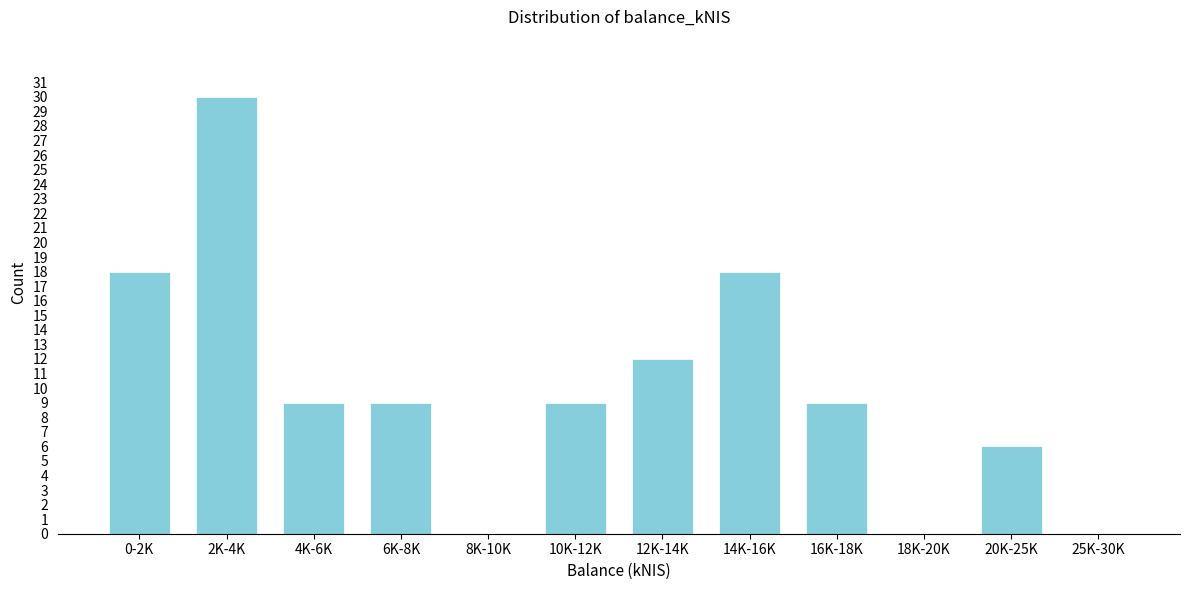

Reading left to right, list all the values displayed in this chart.

0-2K=18	2K-4K=30	4K-6K=9	6K-8K=9	8K-10K=0	10K-12K=9	12K-14K=12	14K-16K=18	16K-18K=9	18K-20K=0	20K-25K=6	25K-30K=0